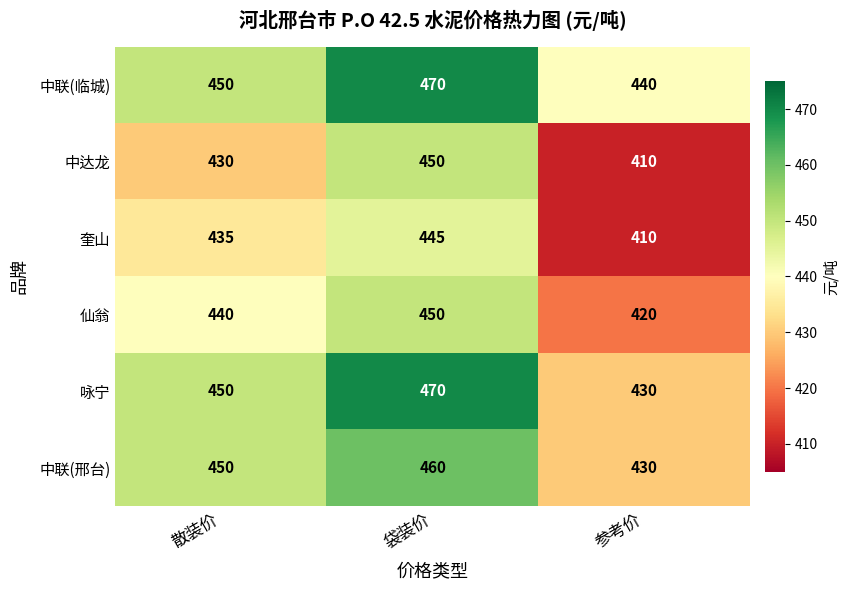

What value does the 中联(邢台) series have at 散装价?

450